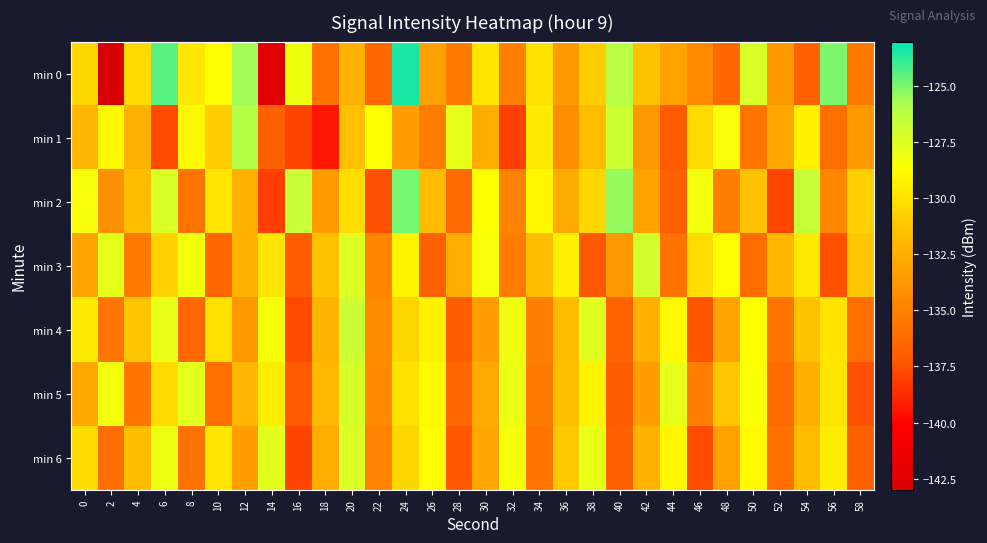

Reading right to left, what are all the values shown in this chart?

min 0: 58=-135.4	56=-125.0	54=-136.8	52=-133.6	50=-127.3	48=-136.5	46=-134.5	44=-133.2	42=-131.4	40=-126.2	38=-130.9	36=-133.6	34=-130.0	32=-135.1	30=-129.8	28=-135.4	26=-133.2	24=-123.4	22=-136.5	20=-132.3	18=-135.9	16=-128.2	14=-142.4	12=-125.6	10=-128.8	8=-129.7	6=-124.4	4=-130.2	2=-143.2	0=-130.5
min 1: 58=-133.6	56=-136.1	54=-129.3	52=-132.9	50=-135.7	48=-128.5	46=-130.4	44=-137.2	42=-133.8	40=-126.9	38=-131.7	36=-134.3	34=-129.6	32=-138.1	30=-132.5	28=-127.8	26=-135.2	24=-133.4	22=-128.7	20=-131.5	18=-139.4	16=-138.0	14=-136.8	12=-126.0	10=-131.0	8=-129.0	6=-137.8	4=-132.3	2=-129.0	0=-132.1
min 2: 58=-130.8	56=-134.7	54=-126.6	52=-137.9	50=-131.4	48=-135.1	46=-128.3	44=-136.8	42=-133.2	40=-125.4	38=-130.5	36=-132.7	34=-129.1	32=-134.9	30=-128.7	28=-136.3	26=-131.8	24=-124.9	22=-137.6	20=-130.2	18=-133.5	16=-126.7	14=-138.1	12=-132.4	10=-129.9	8=-135.8	6=-127.3	4=-131.7	2=-134.2	0=-128.5
min 3: 58=-131.2	56=-137.5	54=-129.7	52=-132.0	50=-136.2	48=-128.8	46=-130.2	44=-135.9	42=-127.1	40=-133.8	38=-137.3	36=-129.4	34=-131.7	32=-135.3	30=-128.5	28=-132.6	26=-136.9	24=-129.2	22=-134.8	20=-127.4	18=-131.5	16=-137.1	14=-129.8	12=-132.3	10=-136.6	8=-128.2	6=-130.7	4=-135.4	2=-127.8	0=-133.1
min 4: 58=-136.1	56=-129.9	54=-131.4	52=-135.8	50=-128.7	48=-133.1	46=-137.4	44=-129.0	42=-132.4	40=-136.7	38=-127.6	36=-131.8	34=-135.2	32=-128.1	30=-133.5	28=-137.0	26=-129.3	24=-130.6	22=-134.4	20=-126.8	18=-132.2	16=-137.8	14=-128.4	12=-133.7	10=-130.1	8=-136.4	6=-127.9	4=-131.3	2=-135.7	0=-129.6
min 5: 58=-137.6	56=-129.8	54=-132.5	52=-136.3	50=-128.6	48=-131.2	46=-135.1	44=-127.8	42=-133.4	40=-137.0	38=-129.2	36=-131.6	34=-135.4	32=-128.0	30=-132.7	28=-136.5	26=-128.9	24=-130.0	22=-134.6	20=-127.2	18=-131.9	16=-137.2	14=-129.5	12=-132.1	10=-136.0	8=-127.7	6=-130.4	4=-135.6	2=-128.3	0=-132.8
min 6: 58=-136.9	56=-129.5	54=-131.8	52=-136.0	50=-128.9	48=-133.2	46=-137.7	44=-129.1	42=-132.3	40=-136.8	38=-127.9	36=-131.1	34=-135.7	32=-128.4	30=-133.0	28=-137.3	26=-128.8	24=-130.5	22=-134.9	20=-127.3	18=-132.6	16=-138.0	14=-127.7	12=-133.4	10=-129.8	8=-135.9	6=-128.1	4=-131.7	2=-136.1	0=-130.3